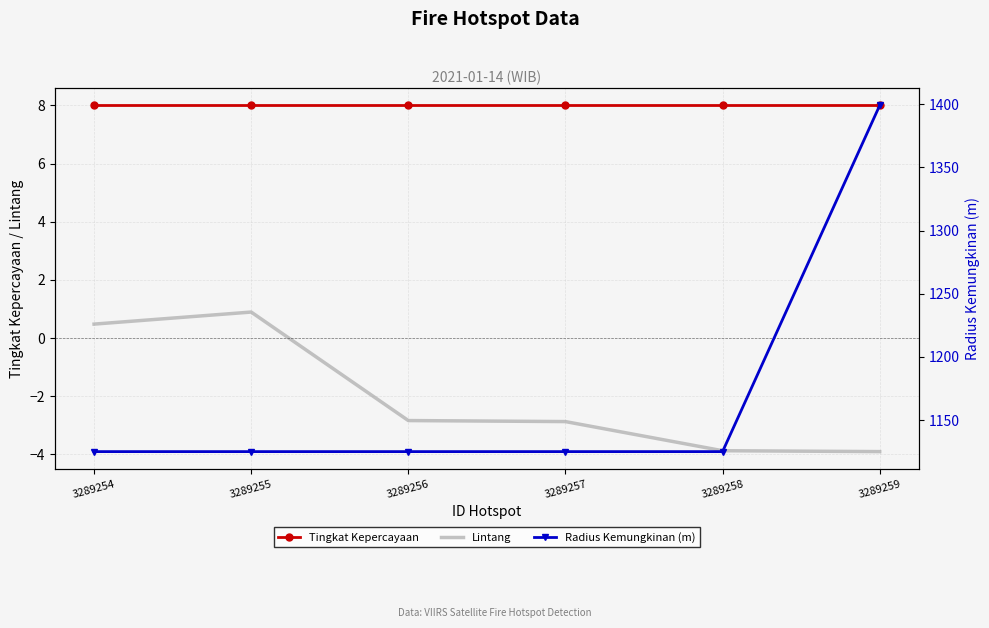

What is the minimum value for Tingkat Kepercayaan?

8.0